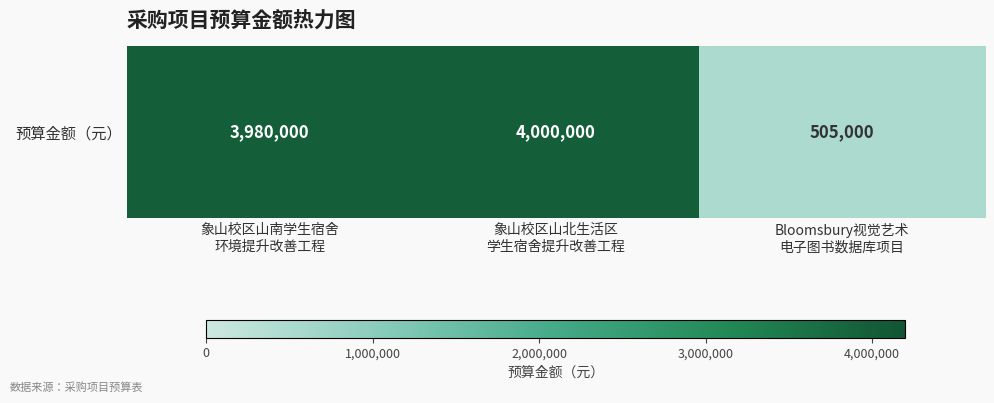

At which category does the chart reach its peak across all series?

象山校区山北生活区
学生宿舍提升改善工程